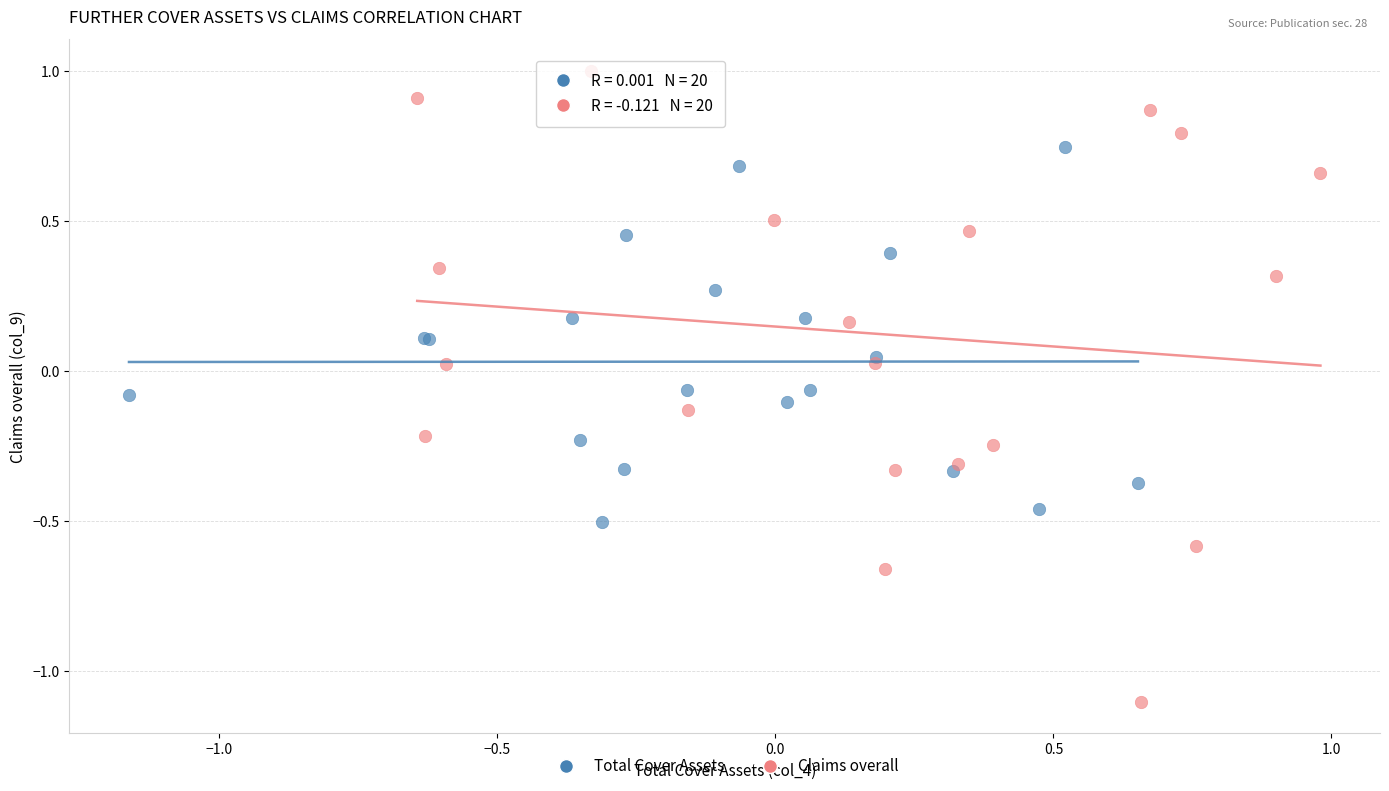

Which series reaches the maximum Y coordinate?

Claims overall